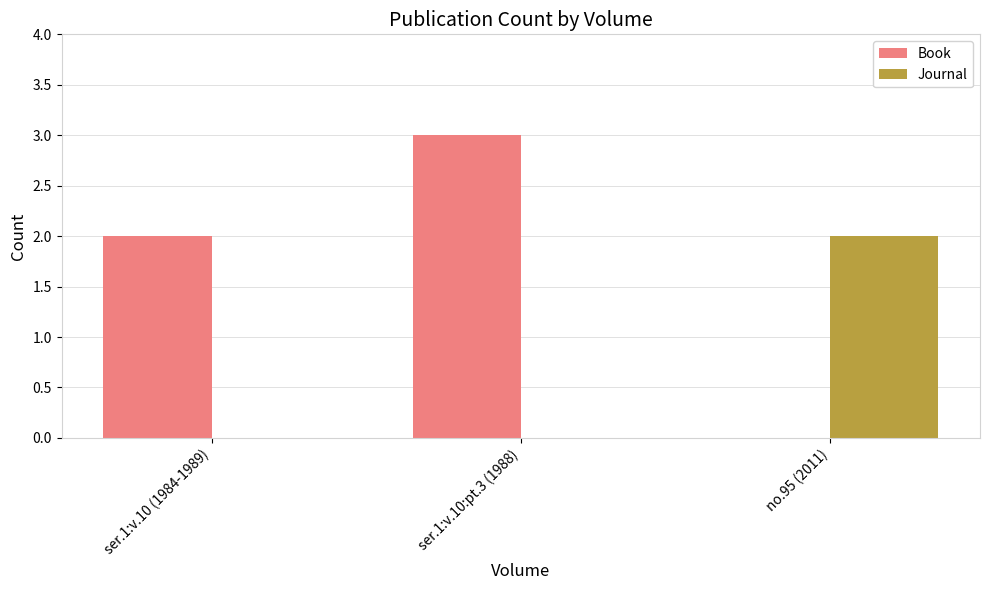

At which label does Book reach its peak?

ser.1:v.10:pt.3 (1988)